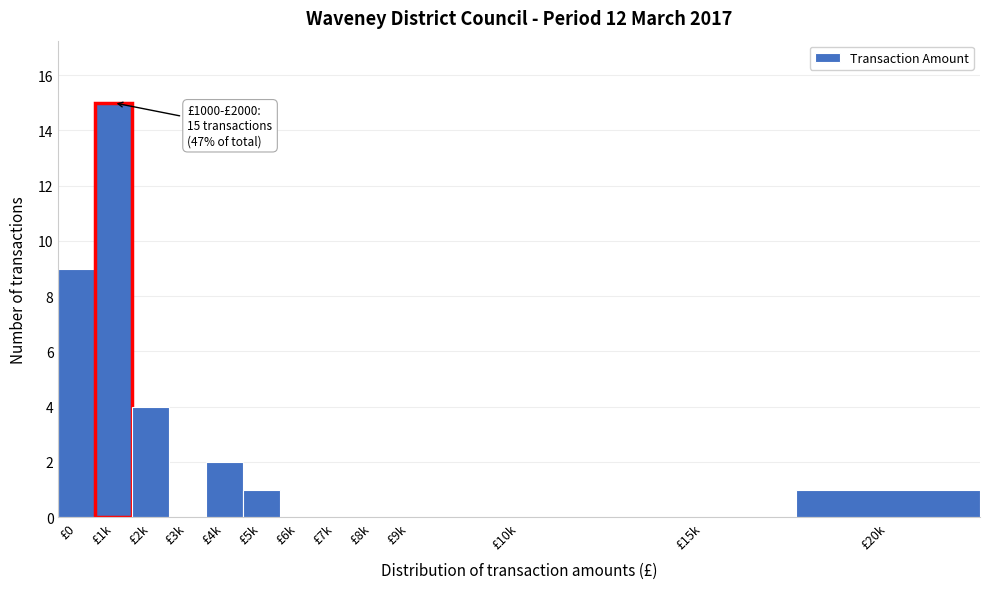

Reading right to left, what are all the values shown in this chart?

£20k=1	£15k=0	£10k=0	£9k=0	£8k=0	£7k=0	£6k=0	£5k=1	£4k=2	£3k=0	£2k=4	£1k=15	£0=9